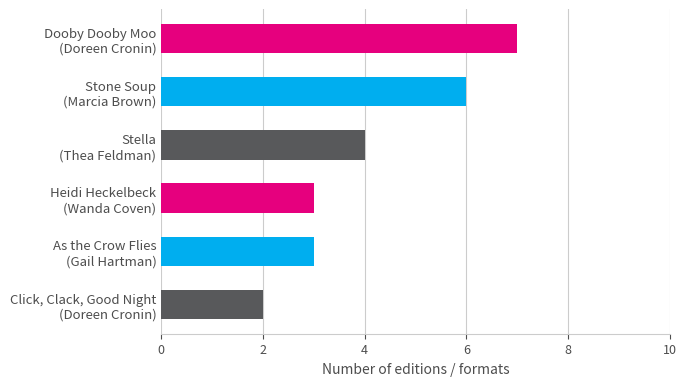

What is the greatest value displayed?

7